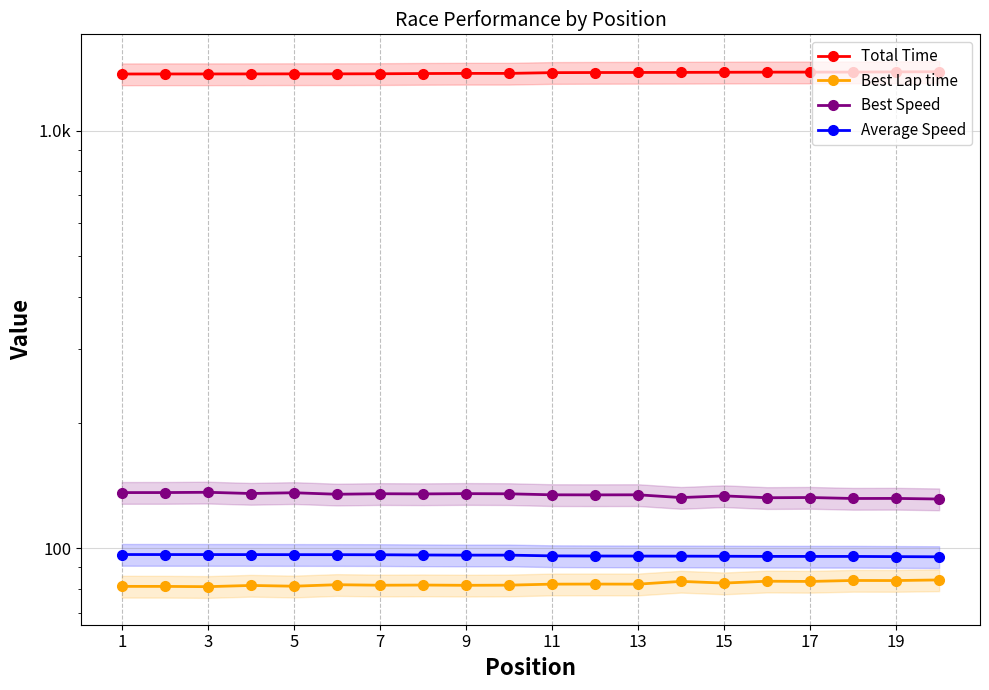

What is the smallest value displayed?

80.9